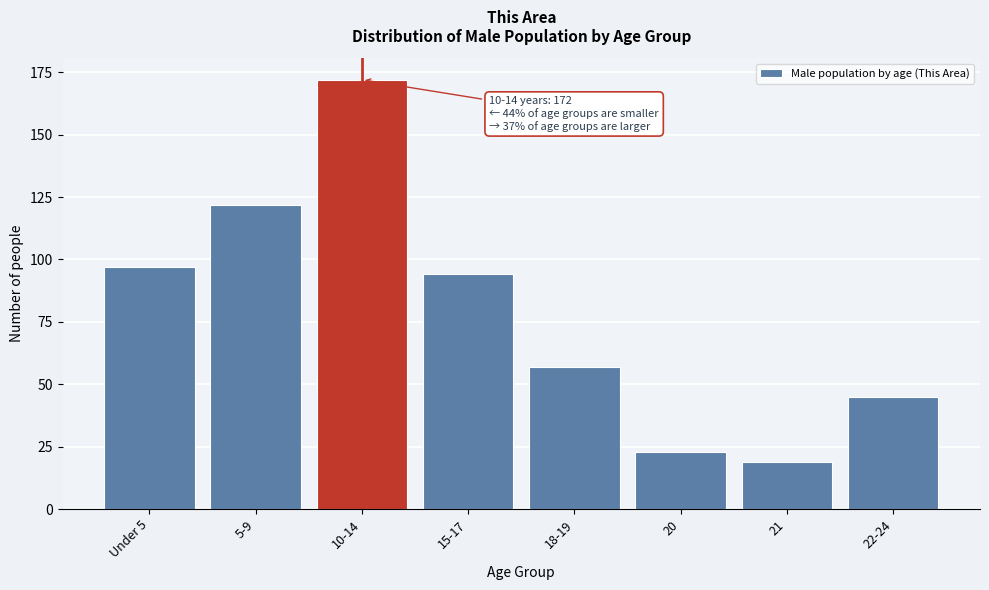

Reading left to right, extract all data points from this chart.

97	122	172	94	57	23	19	45